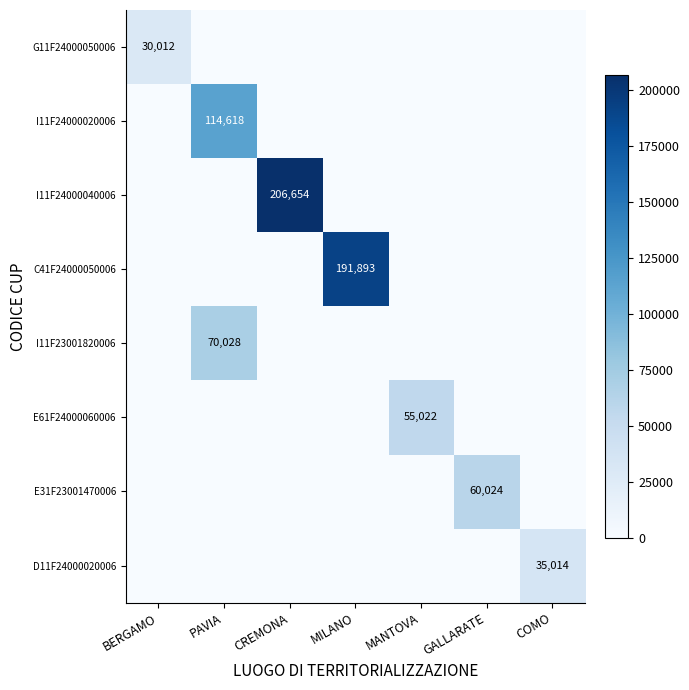

At which category is the sum across all series the highest?

CREMONA